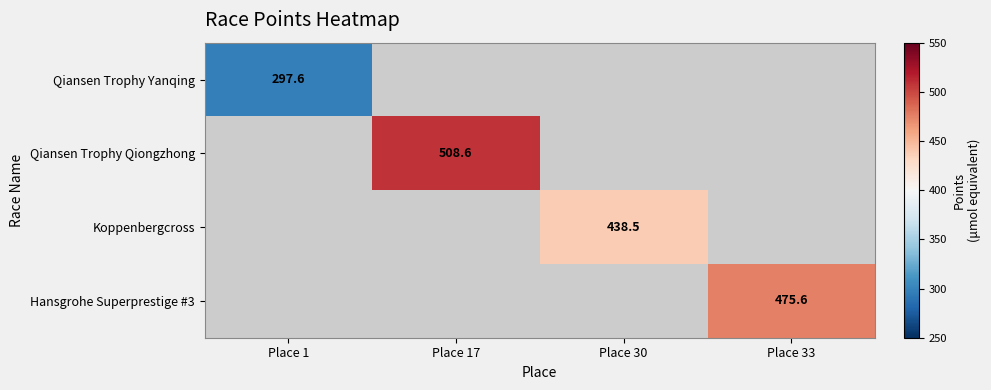

Is the value of Qiansen Trophy Qiongzhong at Place 17 greater than the value of Hansgrohe Superprestige #3 at Place 33?

Yes